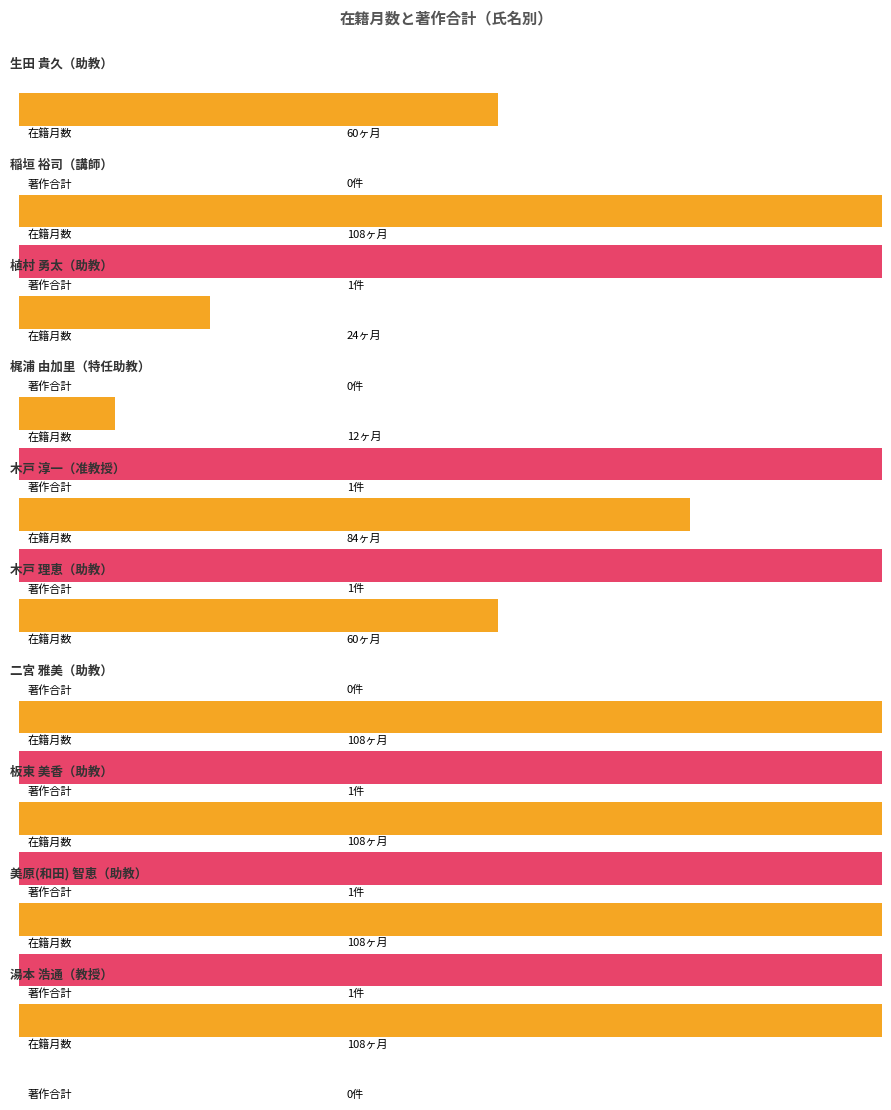

How many bars are there in total?

20